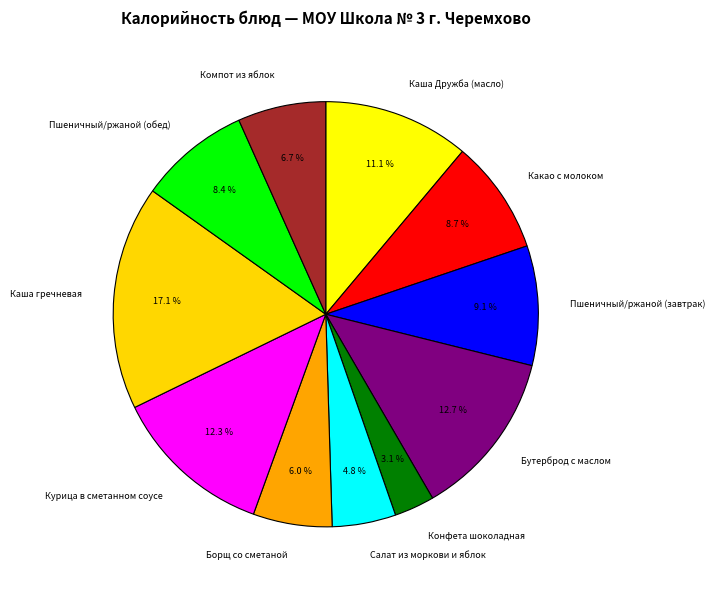

Does Бутерброд с маслом represent more than half of the total?

No